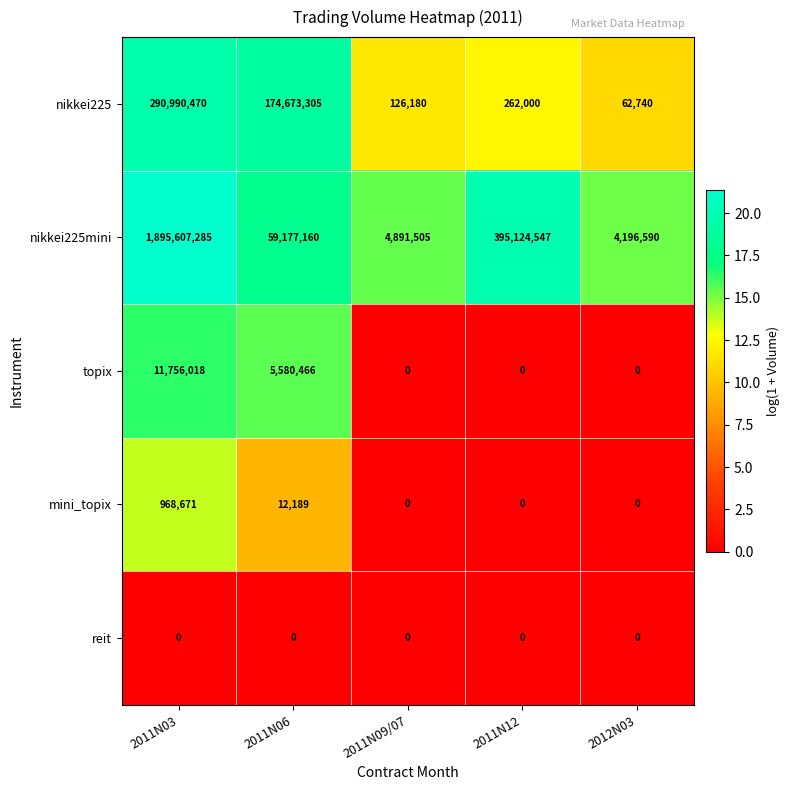

Reading right to left, extract all data points from this chart.

nikkei225: 2012N03=62740	2011N12=262000	2011N09/07=126180	2011N06=174673305	2011N03=290990470
nikkei225mini: 2012N03=4196590	2011N12=395124547	2011N09/07=4891505	2011N06=59177160	2011N03=1895607285
topix: 2012N03=0	2011N12=0	2011N09/07=0	2011N06=5580466	2011N03=11756018
mini_topix: 2012N03=0	2011N12=0	2011N09/07=0	2011N06=12189	2011N03=968671
reit: 2012N03=0	2011N12=0	2011N09/07=0	2011N06=0	2011N03=0